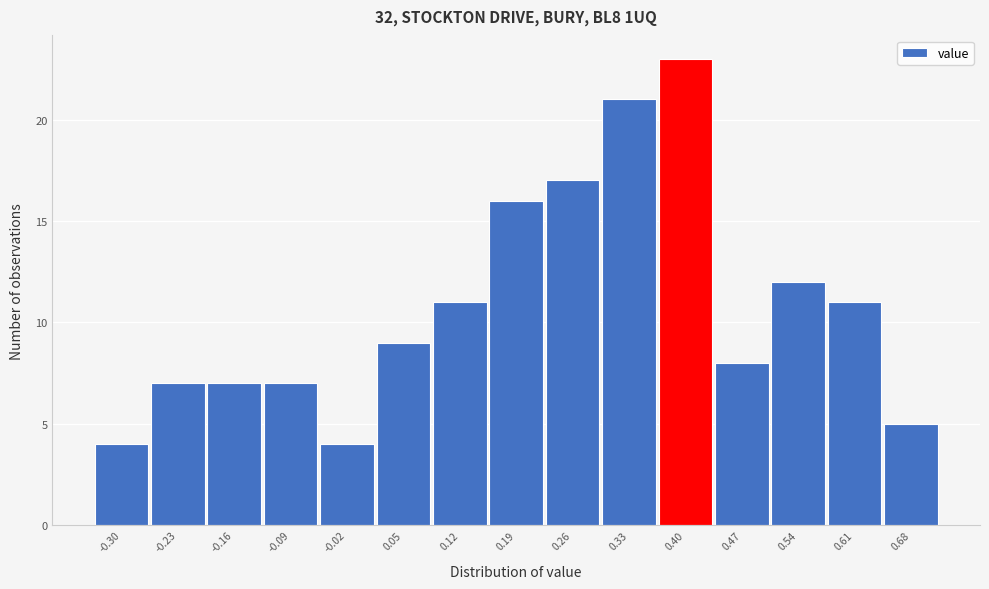

Reading left to right, extract all data points from this chart.

4	7	7	7	4	9	11	16	17	21	23	8	12	11	5